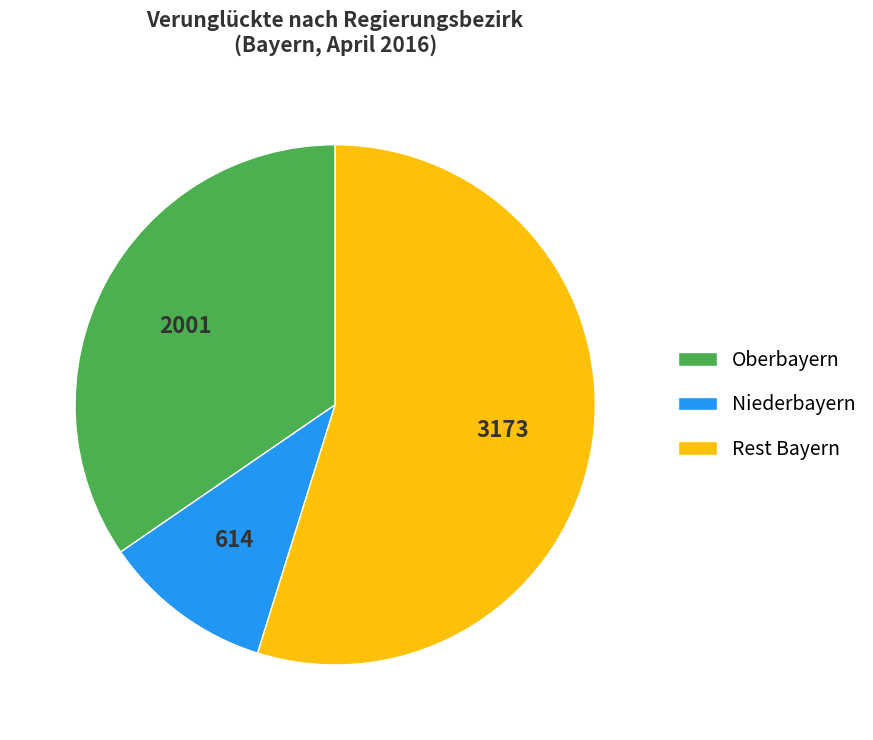

Rank the categories by value from lowest to highest.

Niederbayern, Oberbayern, Rest Bayern